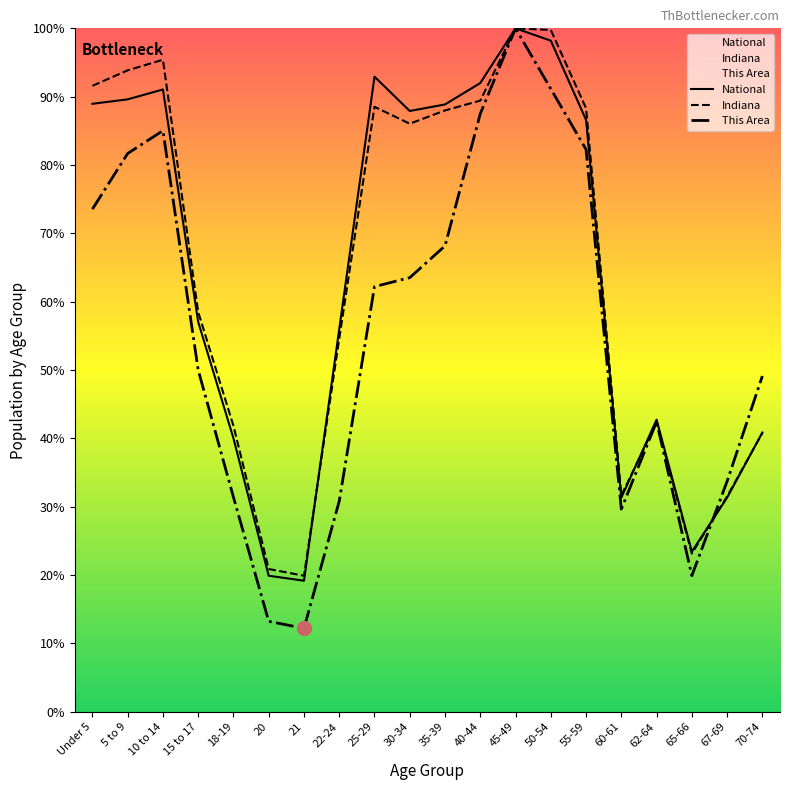

In Indiana, how many points are lower than both neighbors (excluding endpoints)?

4